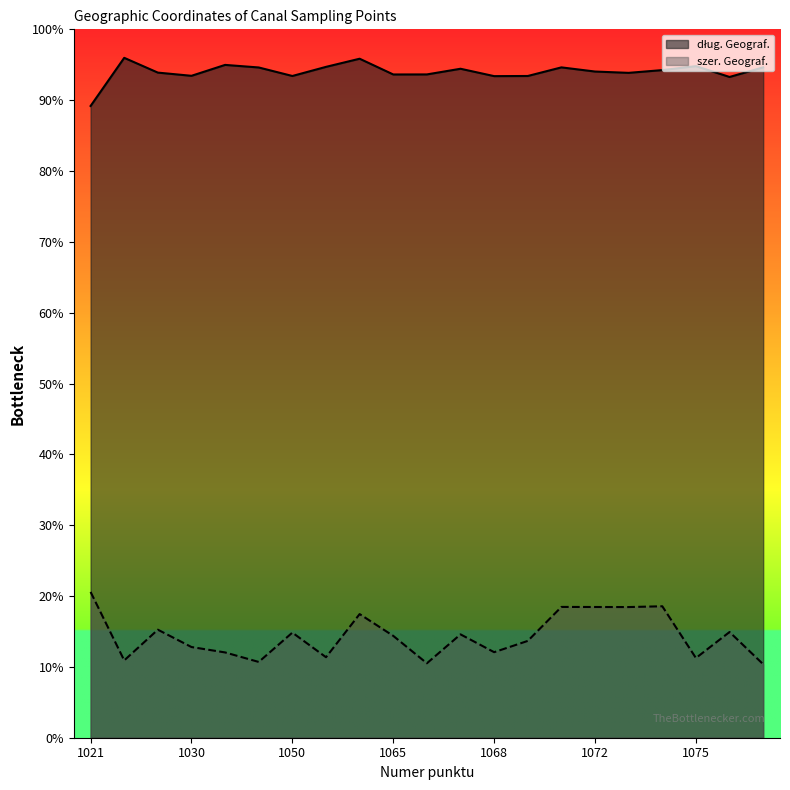

What is the minimum value shown in the chart?

10.4